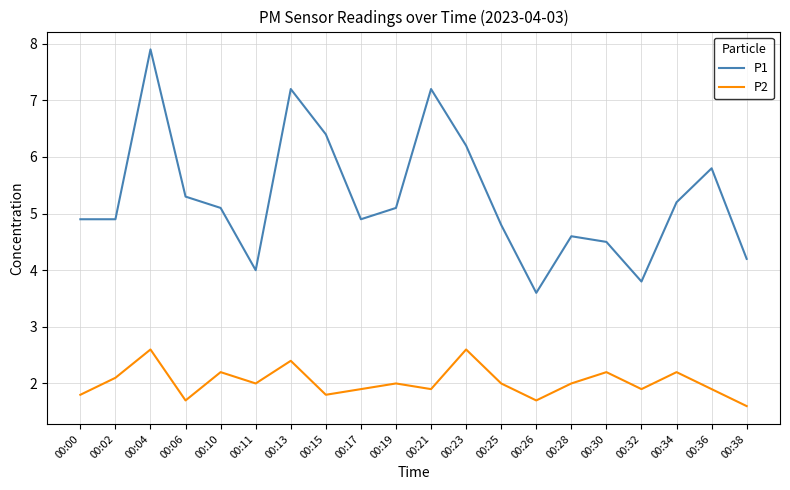

The P2 series shows 1.9 at 00:36. True or false?

True